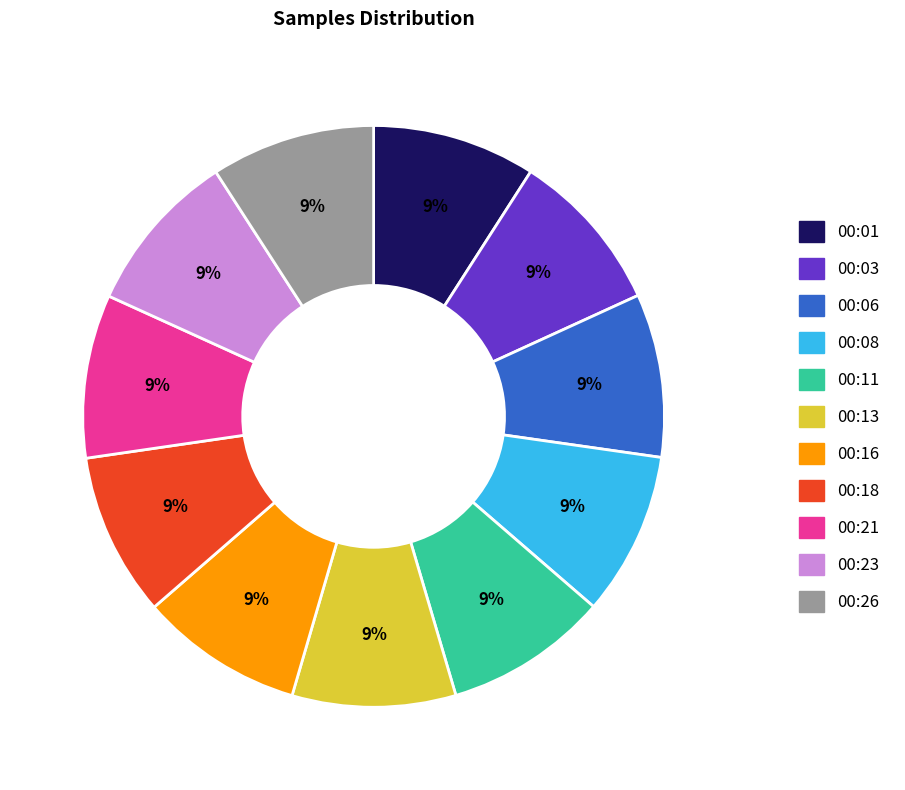

Is there any slice that represents more than half of the pie?

No